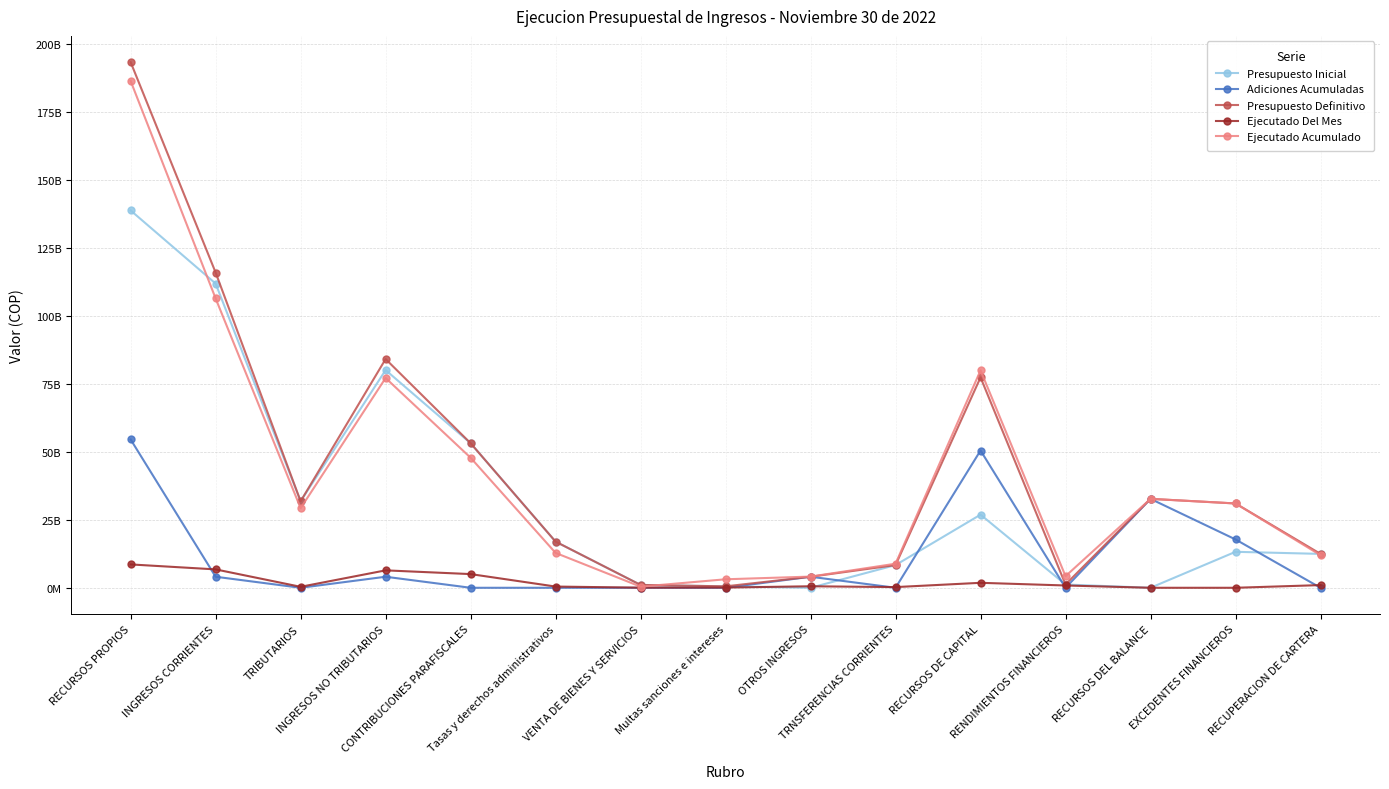

Which series has the largest total across all categories?

Presupuesto Definitivo